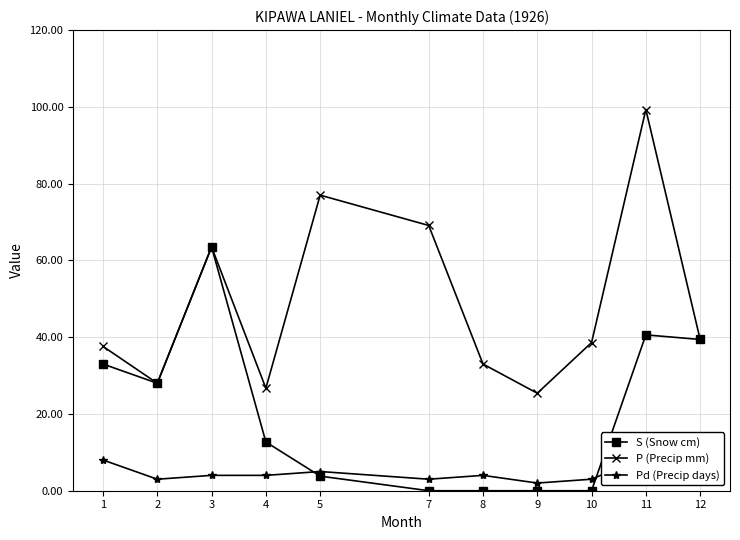

Which series has the widest spread of values?

P (Precip mm)